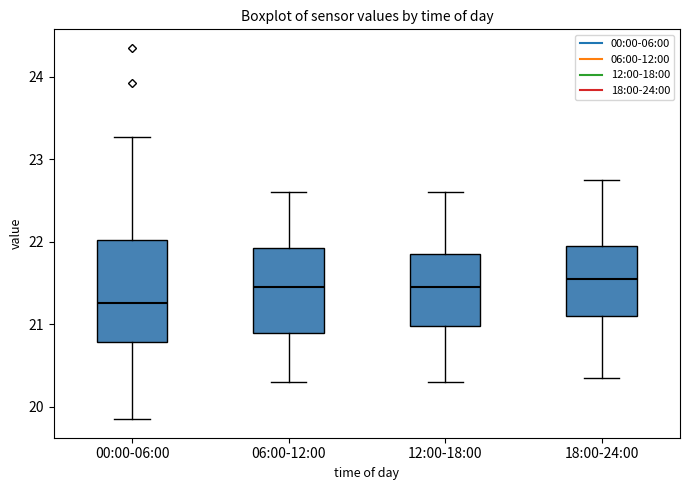

Reading left to right, read every box against the y-axis: the position of its median line, the range the box covers, and the ends of its whiskers. The values are not printed on the chart, so give them approximately, as read against the axis.

00:00-06:00: median 21.3, box 20.8 to 22.0, whiskers 19.9 to 23.3
06:00-12:00: median 21.5, box 20.9 to 21.9, whiskers 20.3 to 22.6
12:00-18:00: median 21.5, box 21.0 to 21.9, whiskers 20.3 to 22.6
18:00-24:00: median 21.6, box 21.1 to 22.0, whiskers 20.4 to 22.8